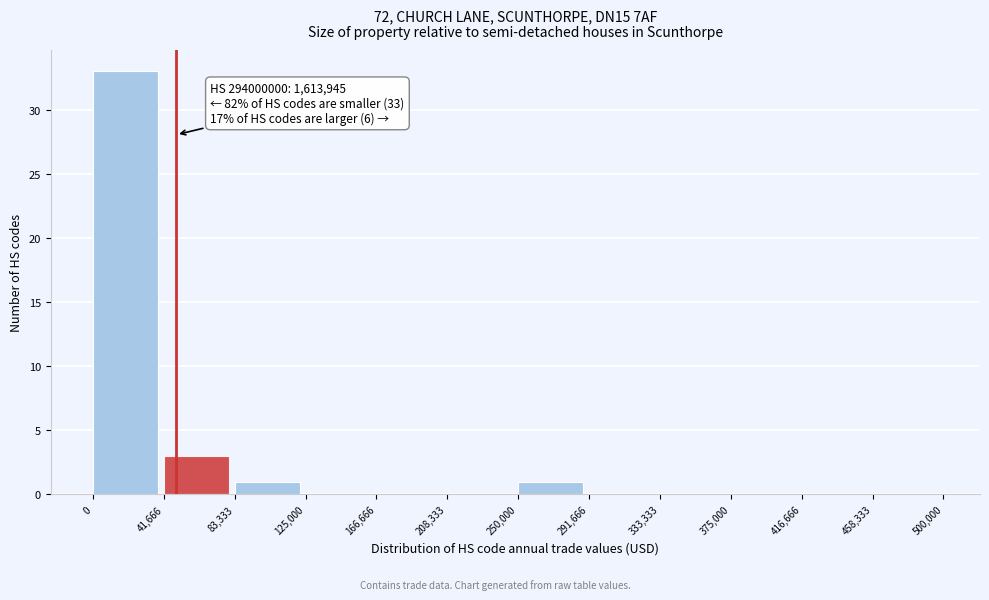

Over which range of the x-axis is the bar tallest?

0 to 41,666